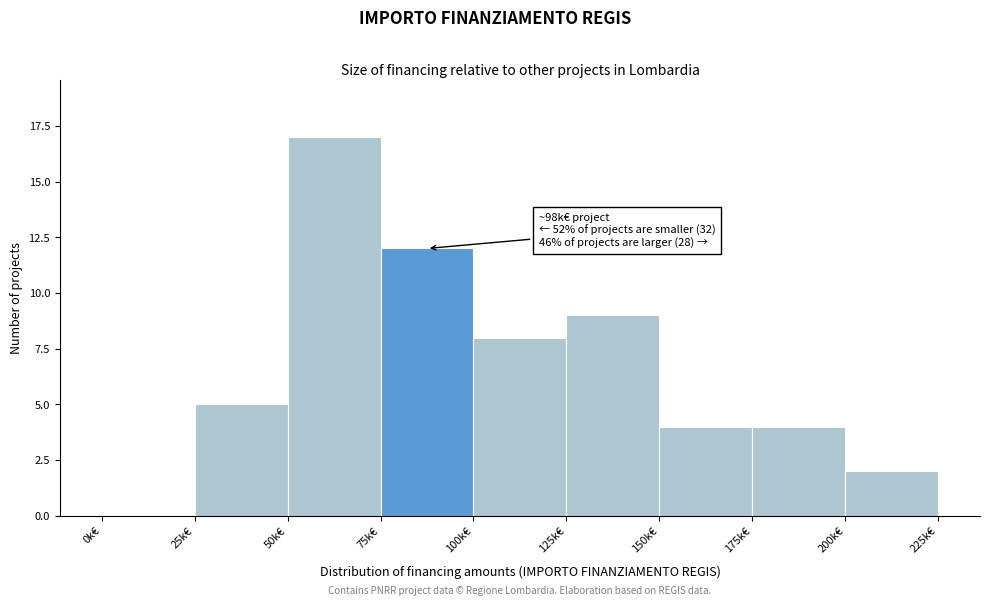

Reading right to left, extract all data points from this chart.

200k€=2	175k€=4	150k€=4	125k€=9	100k€=8	75k€=12	50k€=17	25k€=5	0k€=0